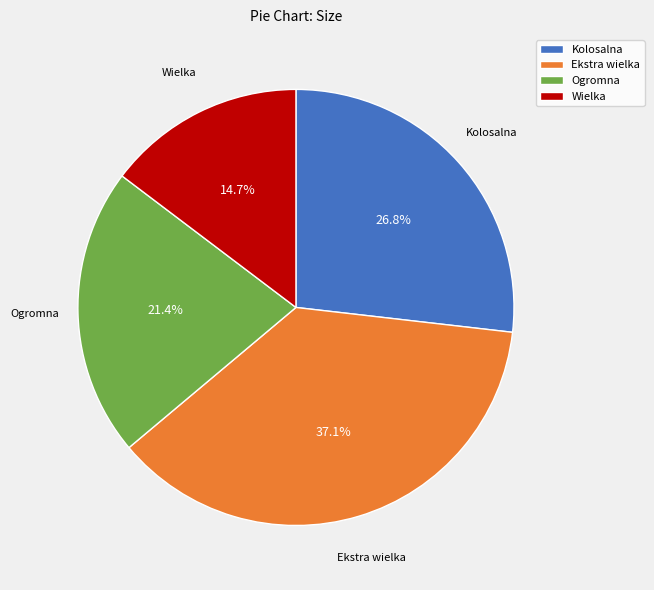

What is the largest slice in the pie chart?

Ekstra wielka